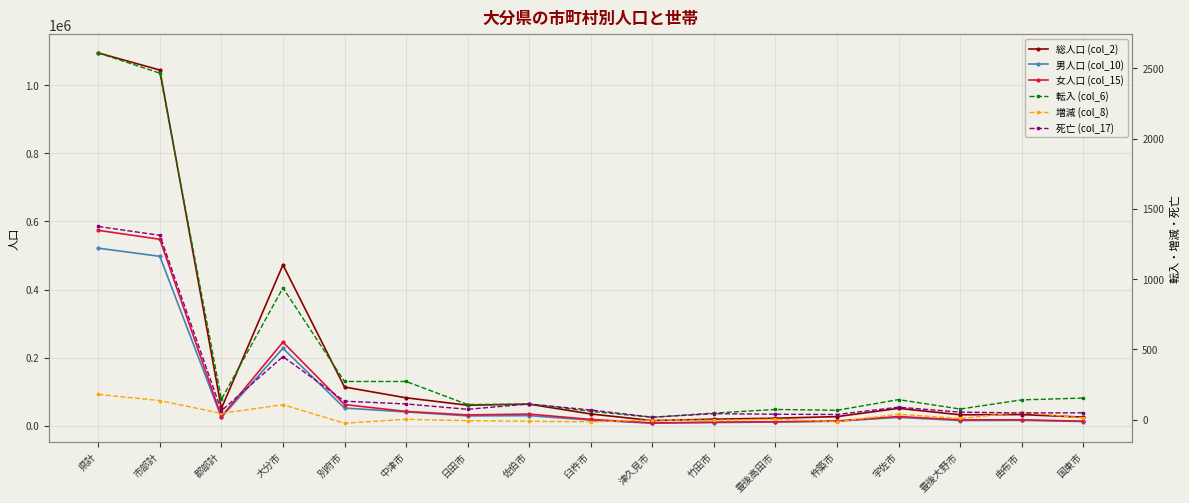

What is the sum of the 転入 (col_6) values at 郡部計 and 豊後高田市?

216